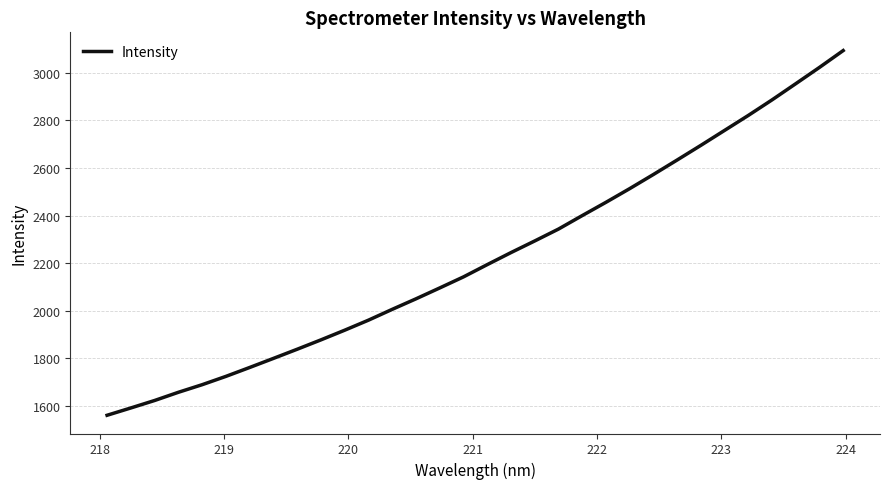

What is the maximum value shown in the chart?

3093.5